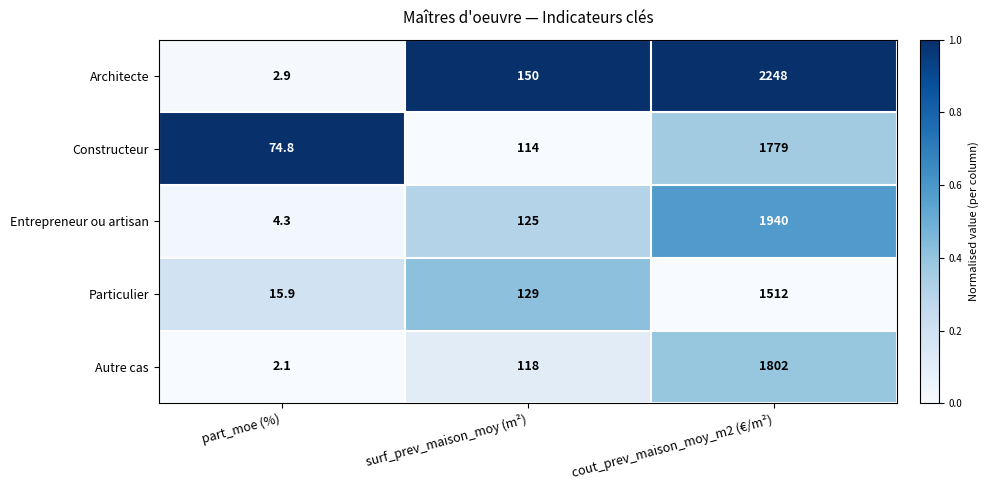

What is the sum of the Particulier values at part_moe (%) and surf_prev_maison_moy (m²)?

144.9